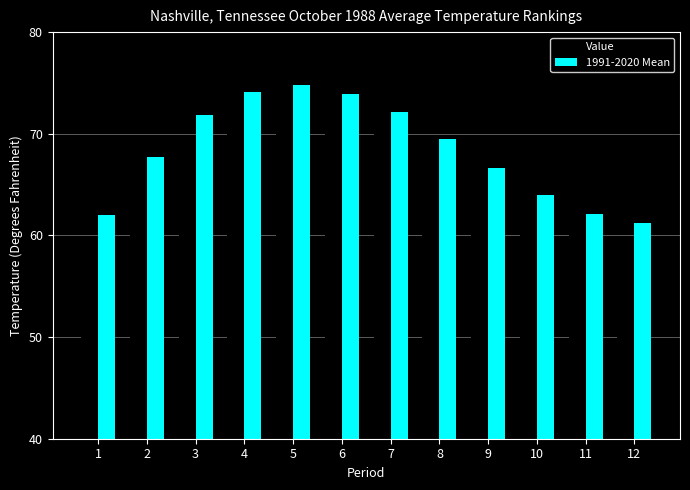

Are the bars grouped side by side (vs. stacked)?

Yes